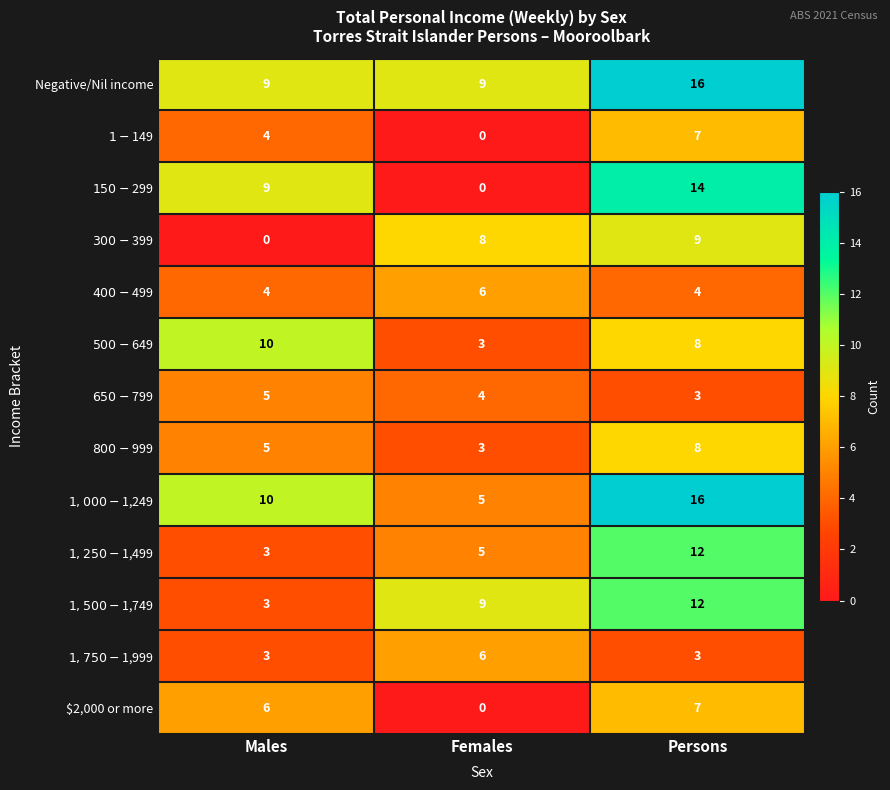

Which series has the largest total across all categories?

Negative/Nil income